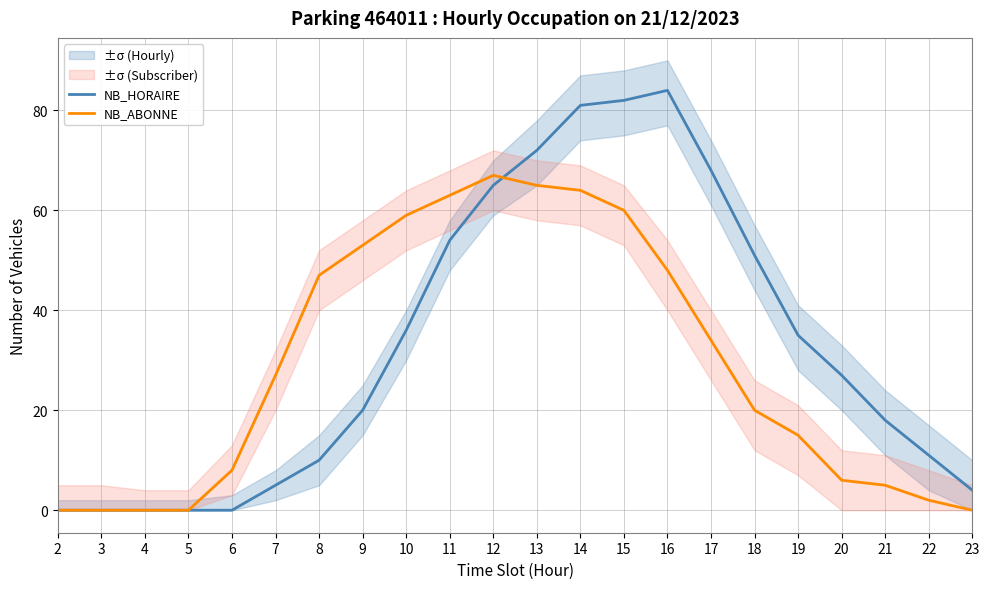

What is the value of the NB_HORAIRE point at the 16th from the left?

68